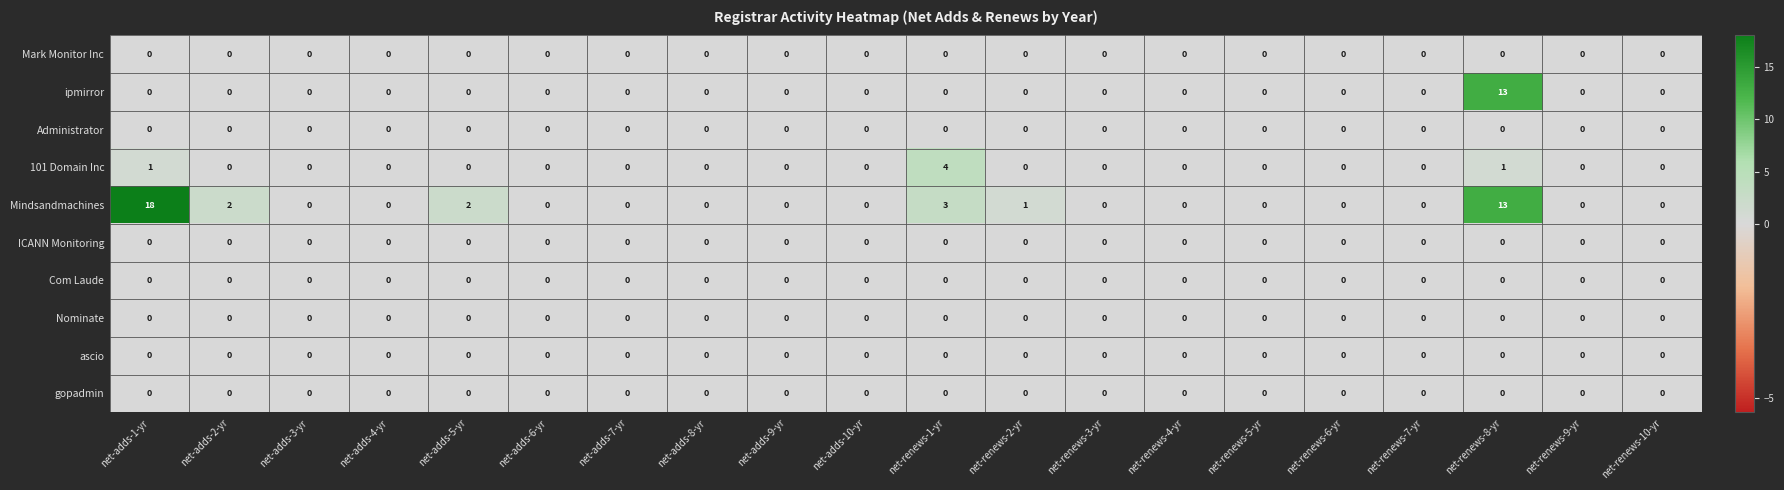

What is the spread (max minus min) of values at net-renews-8-yr?

13